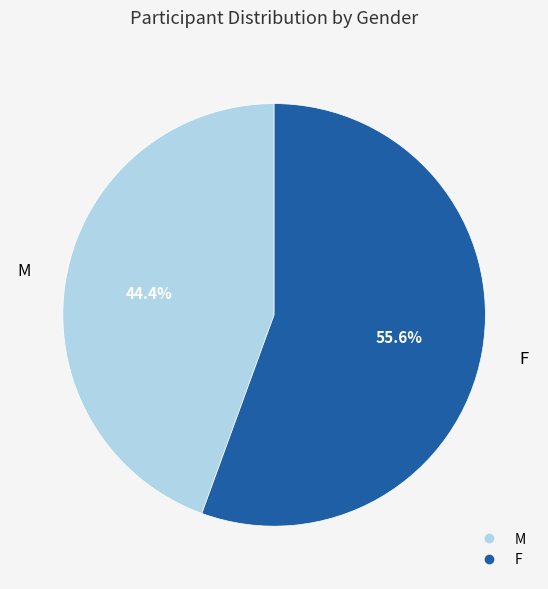

Does M account for over 50% of the chart?

No